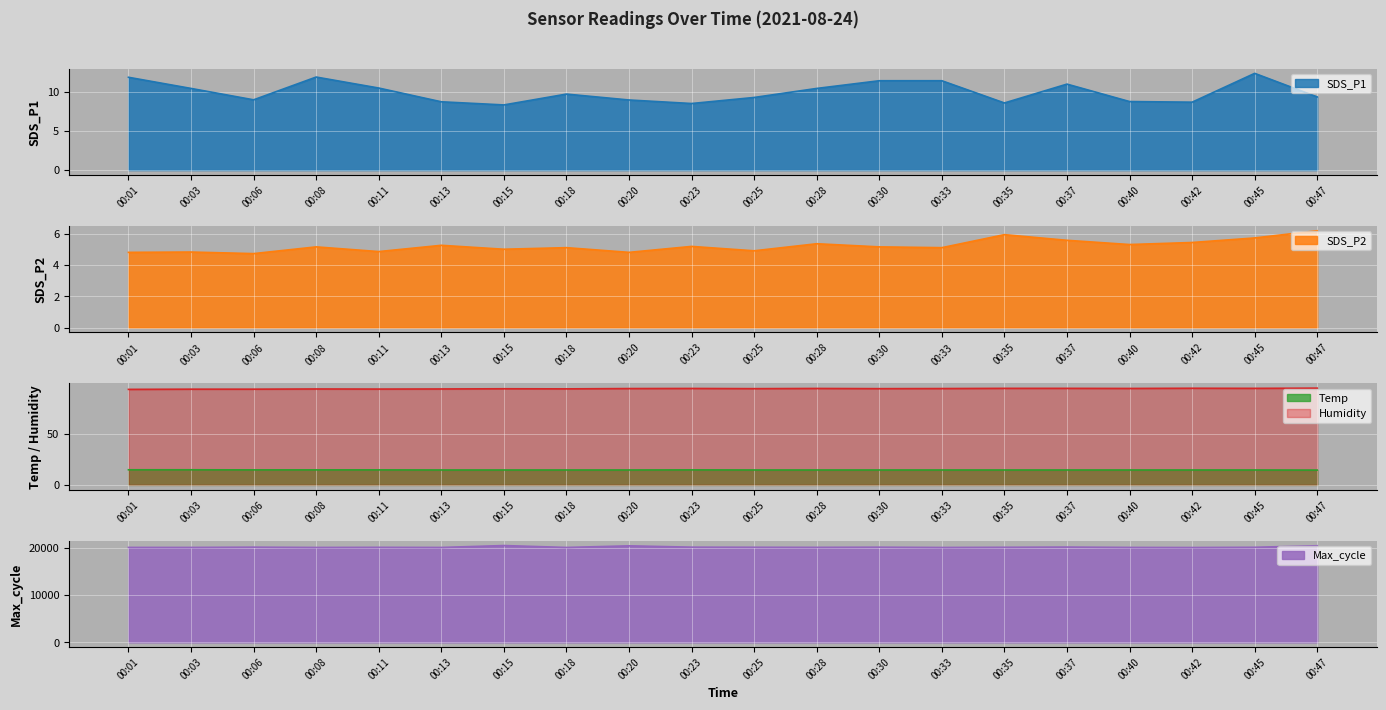

The value of SDS_P1 at 00:35 is 12.6. True or false?

False